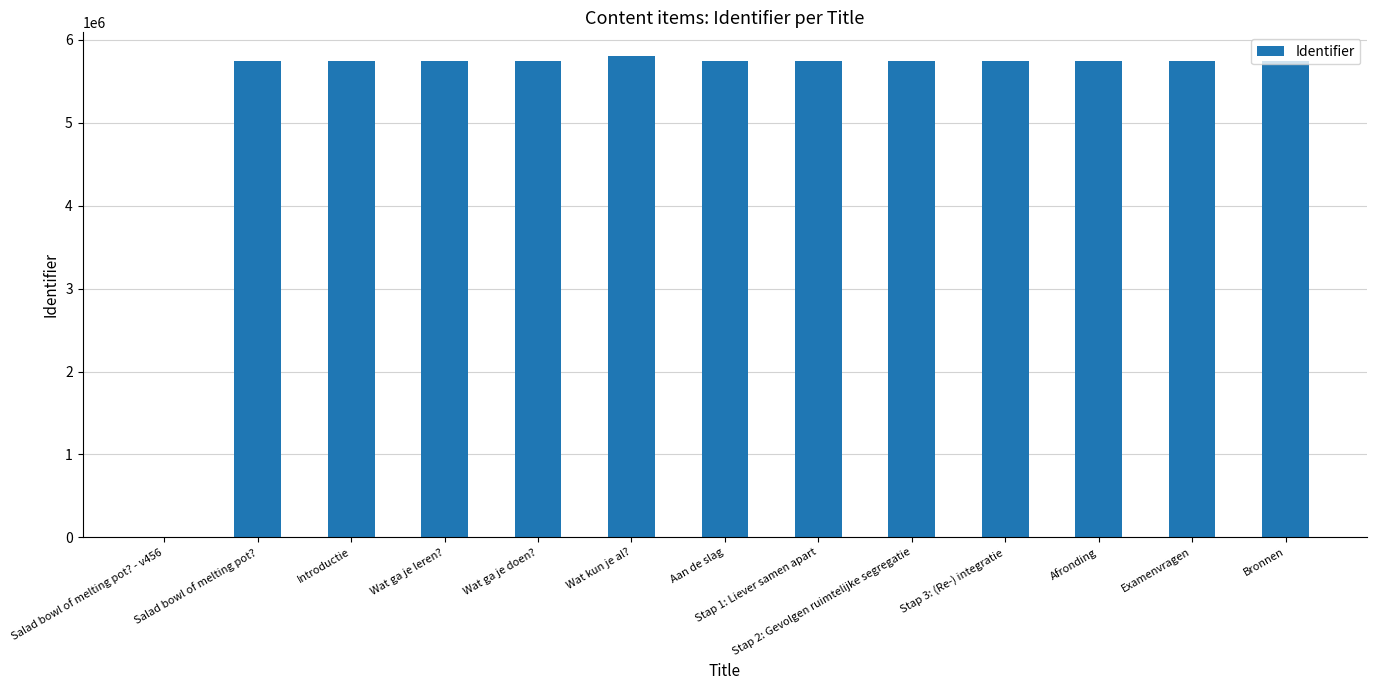

At which label does the data first exceed 5749187?

Wat kun je al?